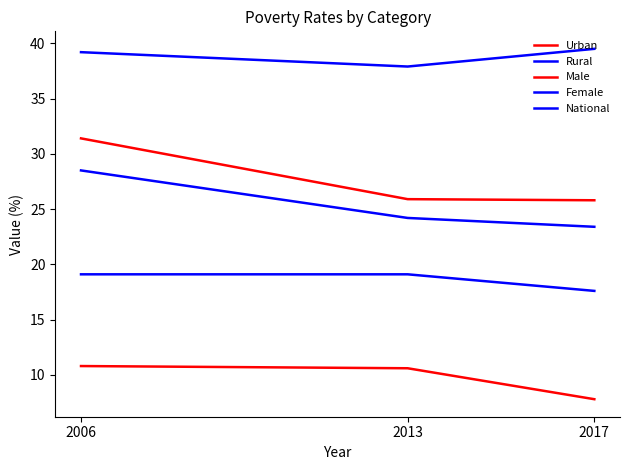

Is this an area chart (filled region under the line)?

No